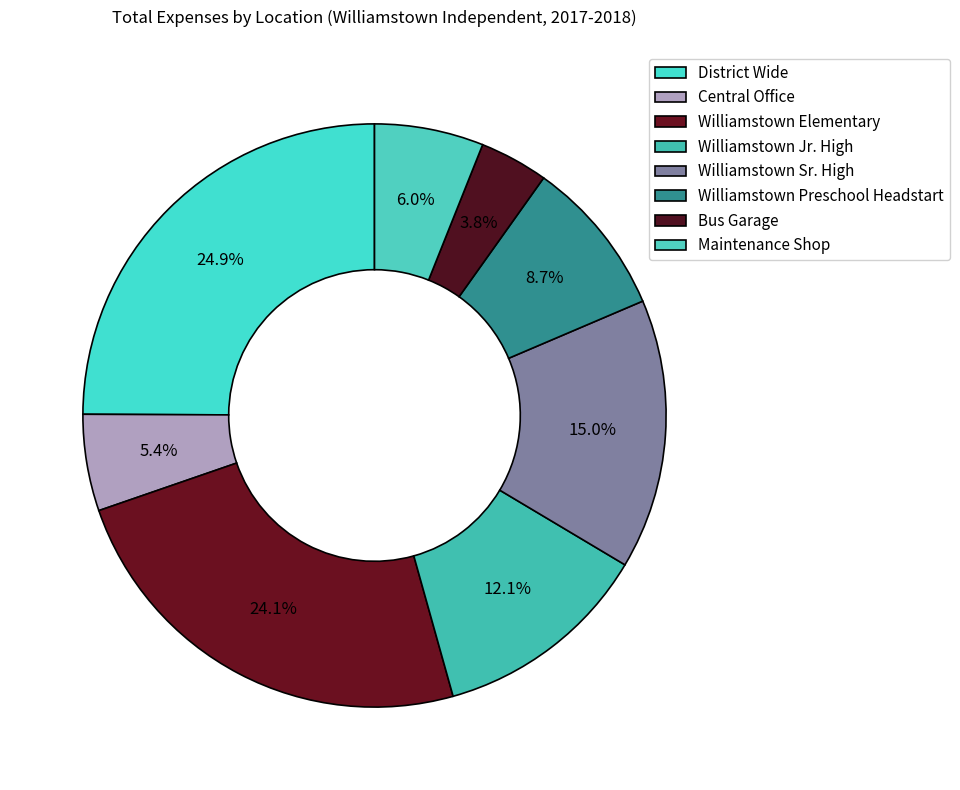

Which category has the smallest portion of the pie?

Bus Garage